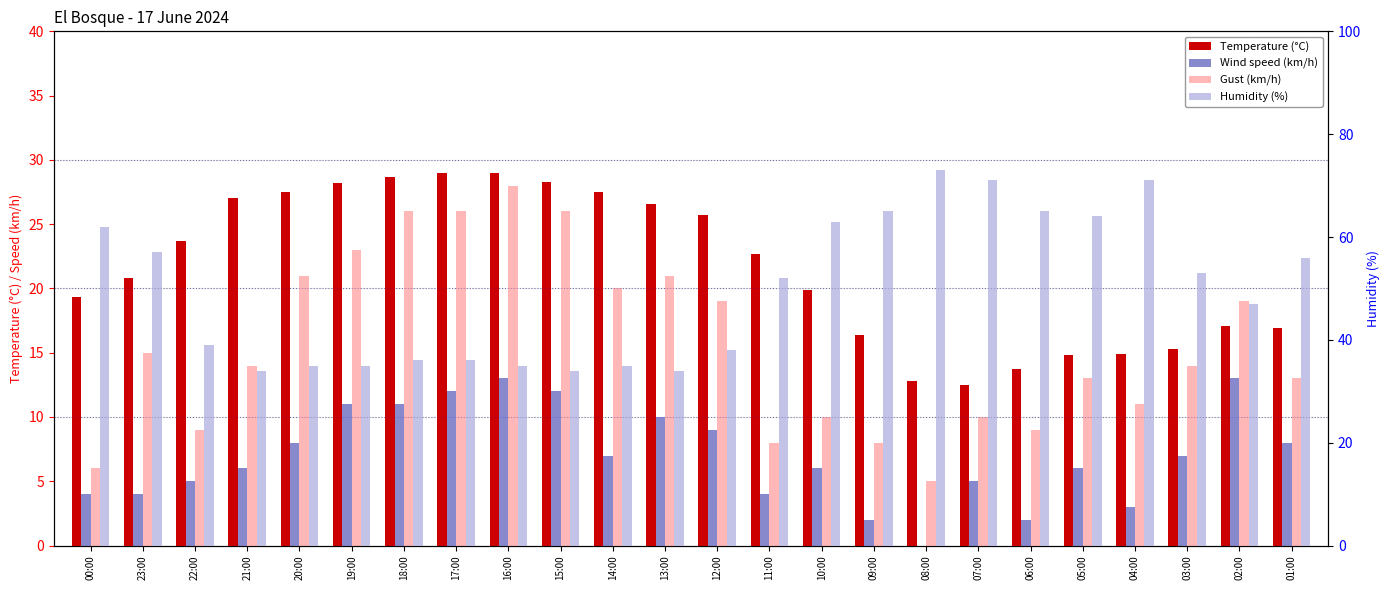

How many bars are there in total?

96